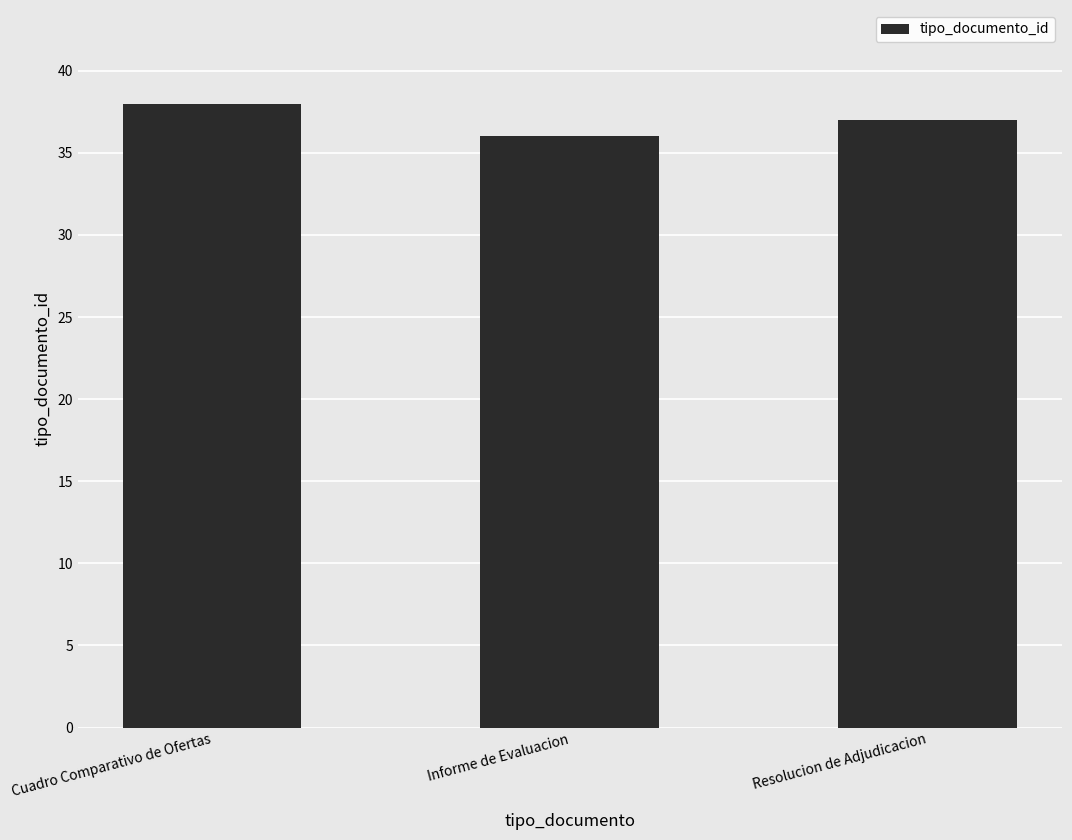

What is the sum of the values at Resolucion de Adjudicacion and Informe de Evaluacion?

73